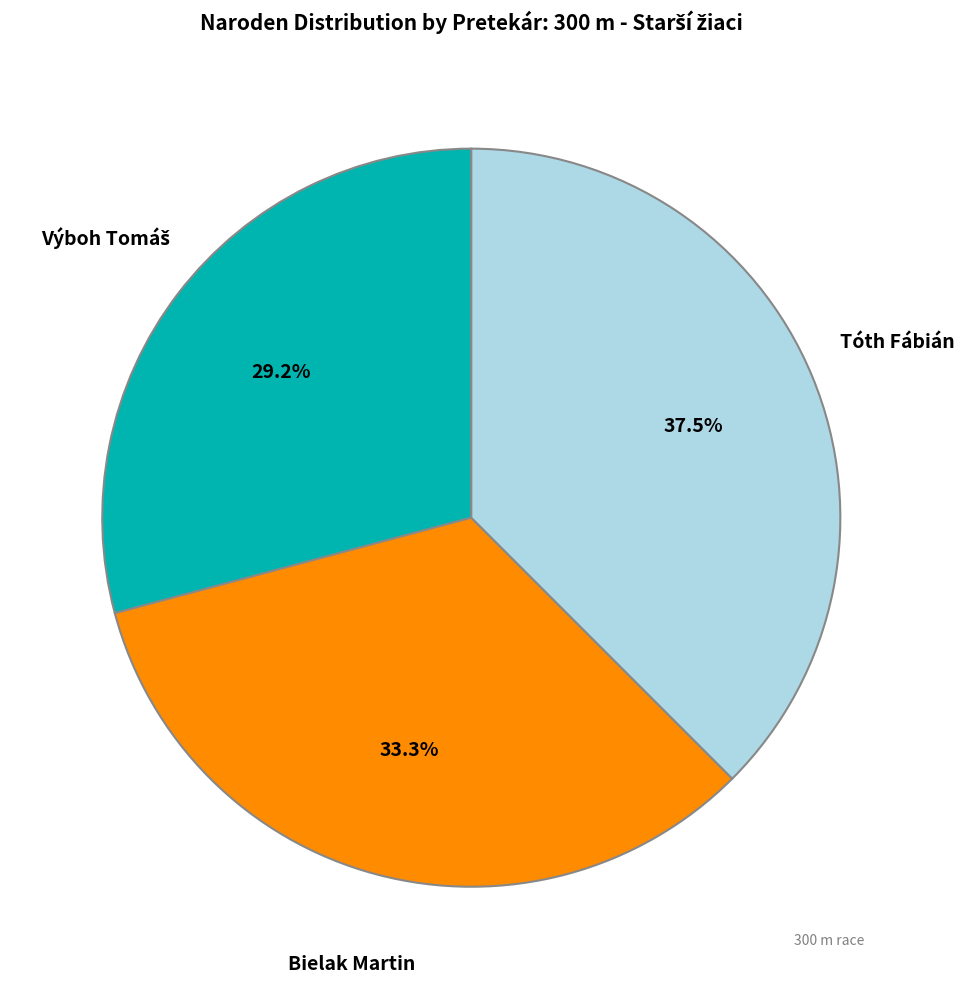

Is there a majority slice in this chart?

No